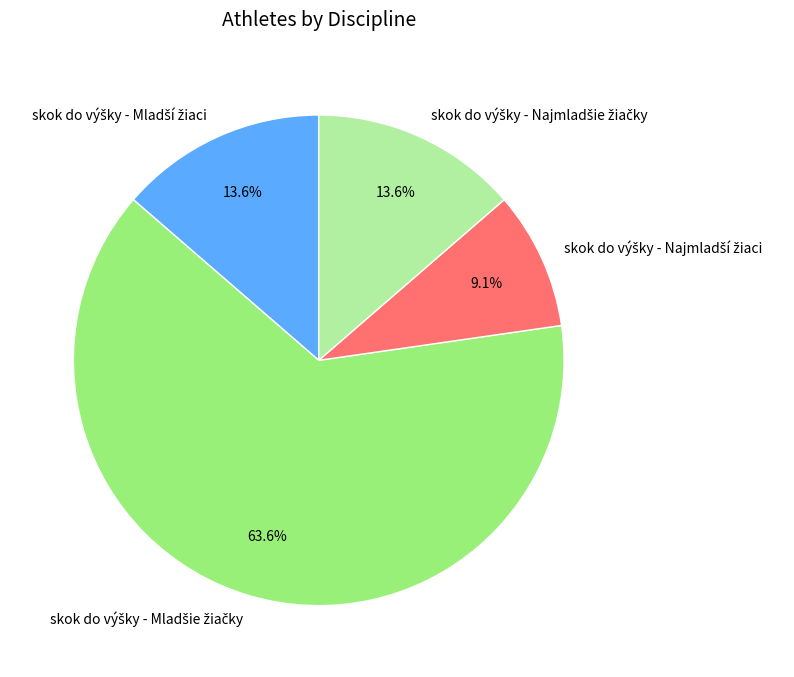

Is there a majority slice in this chart?

Yes